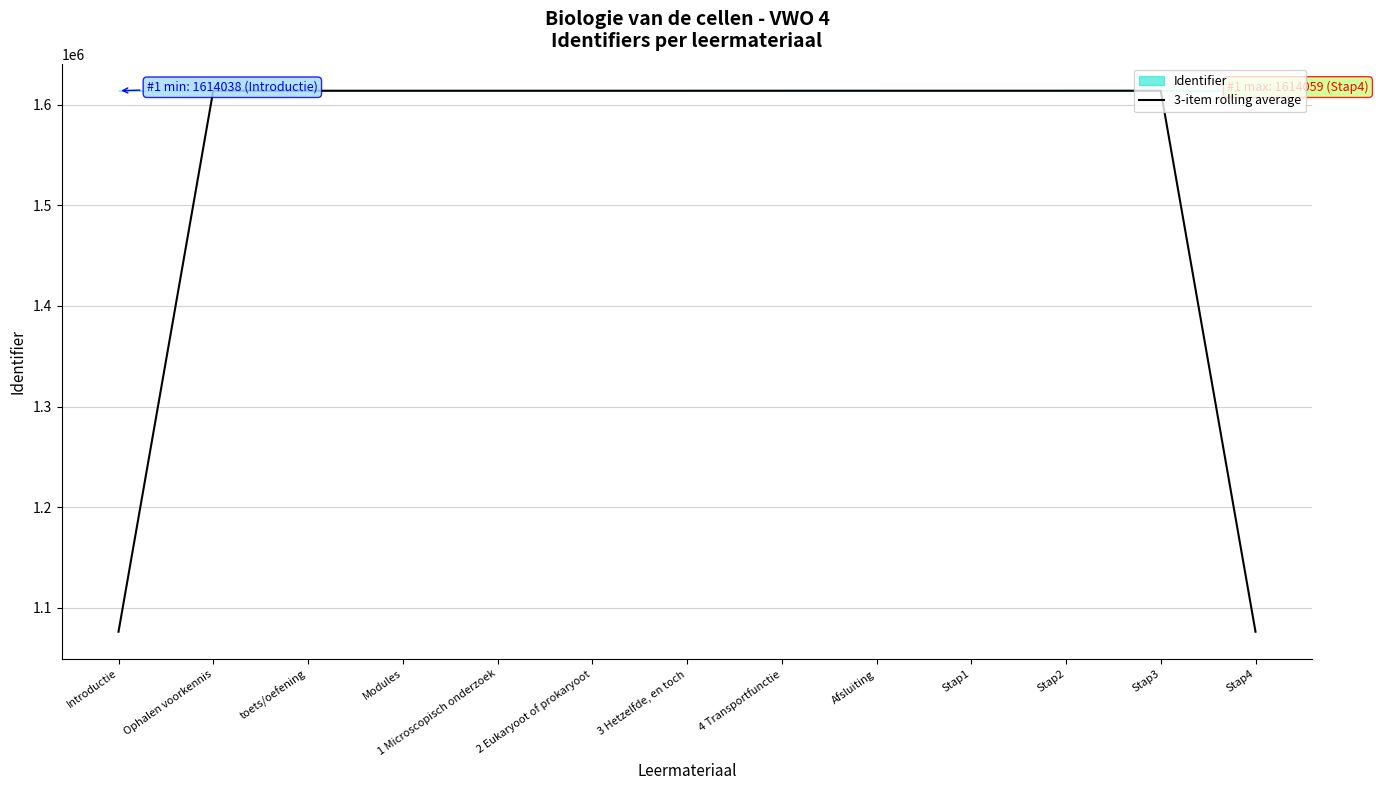

Does the chart display data point markers on the line(s)?

No